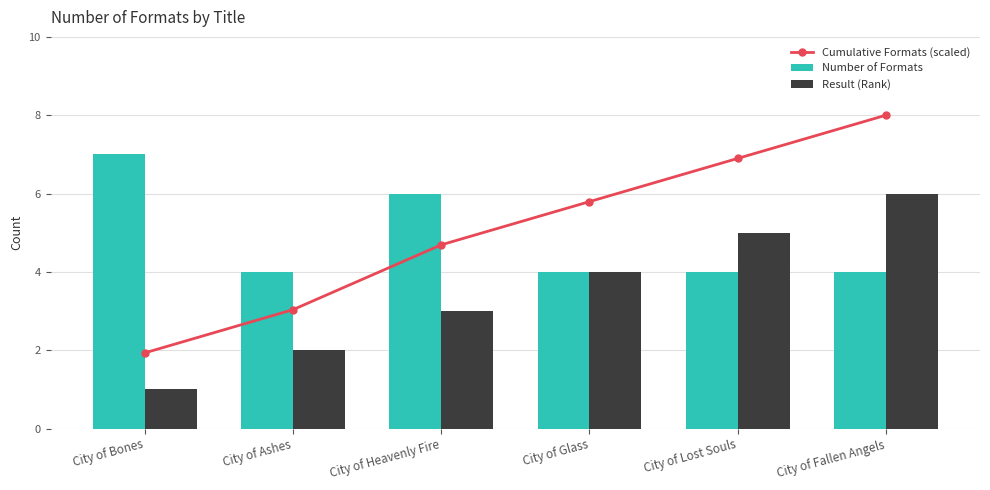

Between City of Heavenly Fire and City of Lost Souls, which series saw the biggest shift?

Cumulative Formats (scaled)